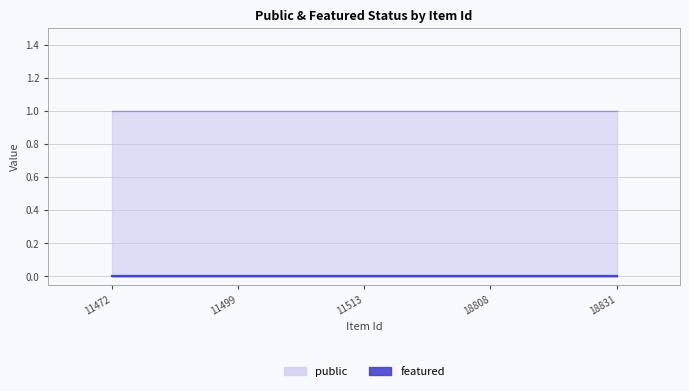

What is the sum of the public values at 18808 and 11513?

2